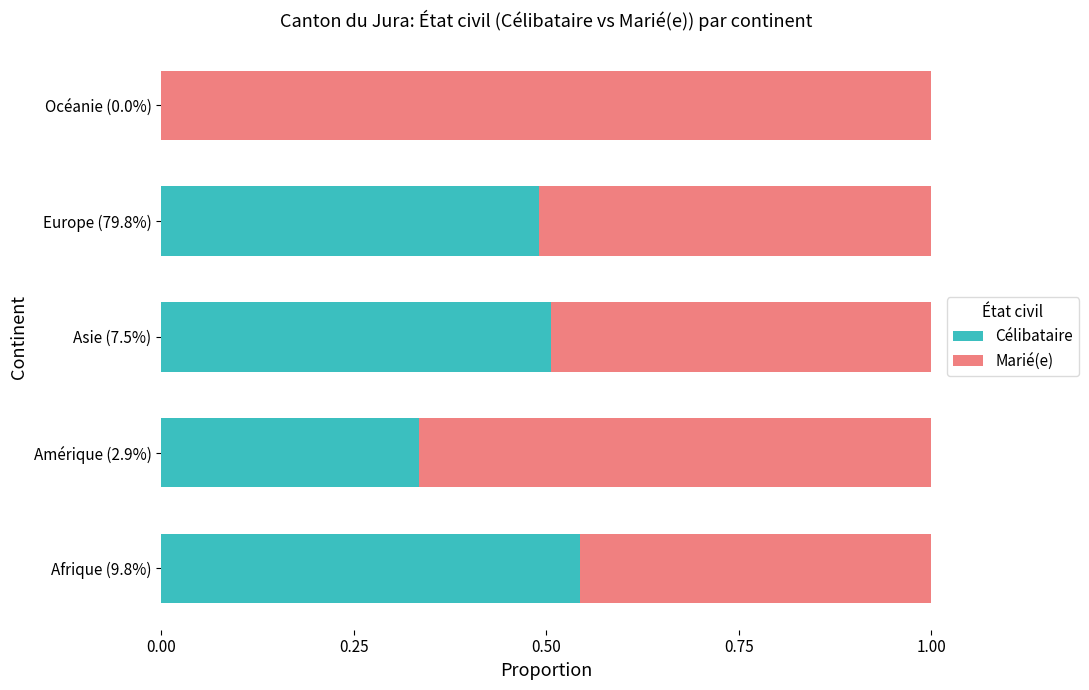

True or false: Célibataire has a value of 0.5 at Europe (79.8%).

True